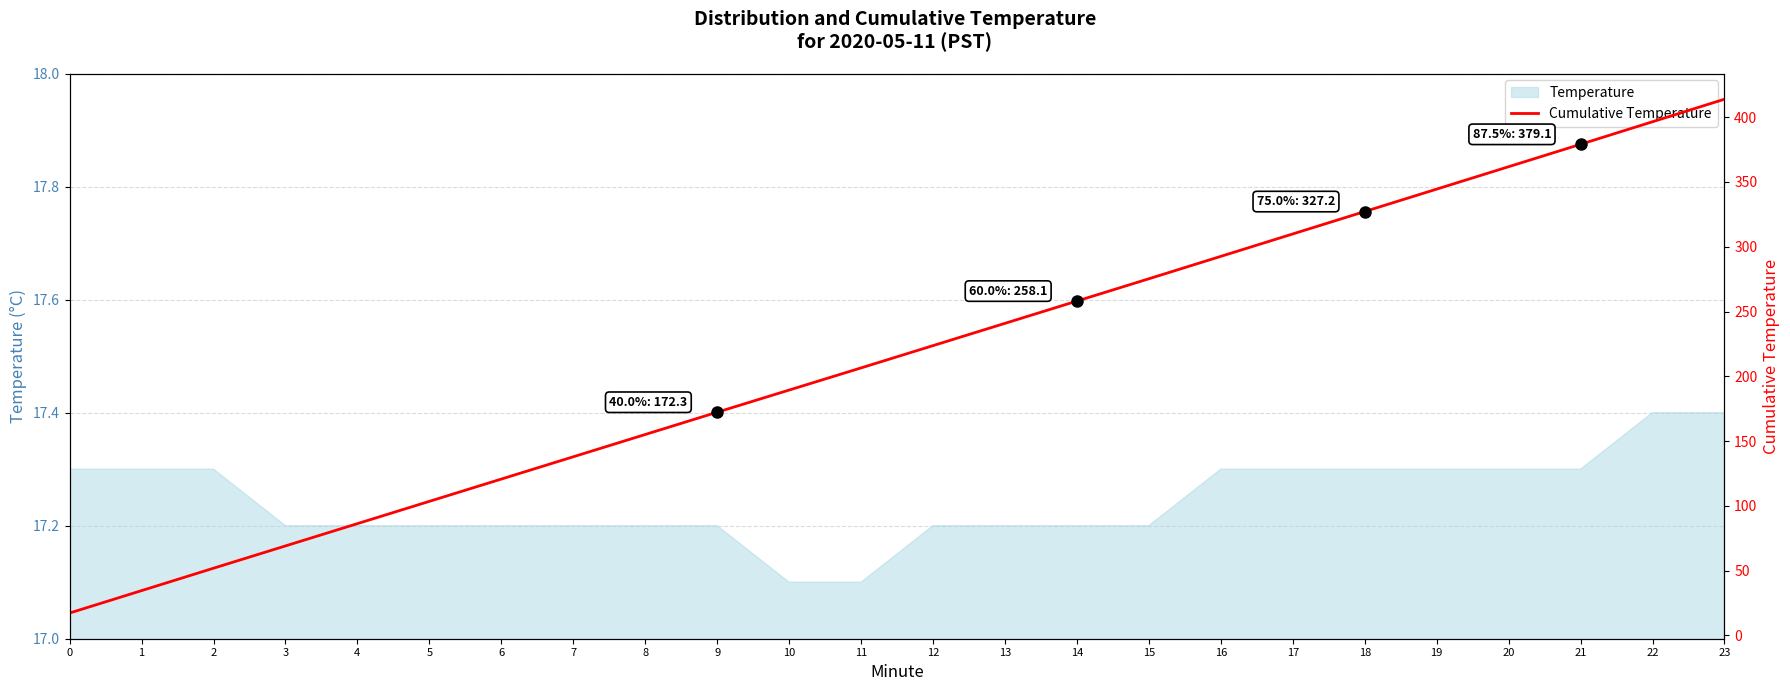

What is the maximum value shown in the chart?

413.9